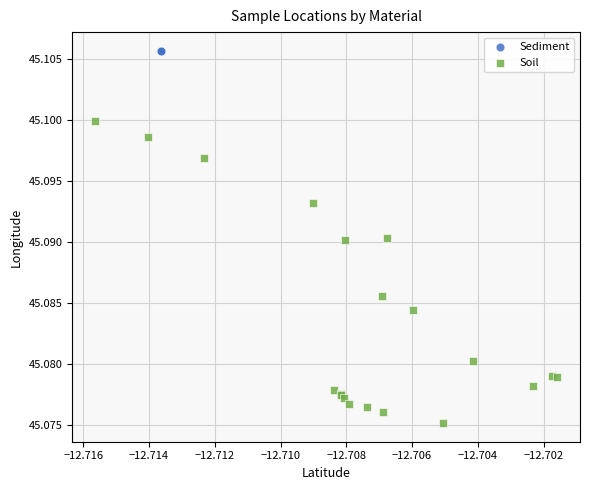

What are all the series names shown in the legend?

Sediment, Soil